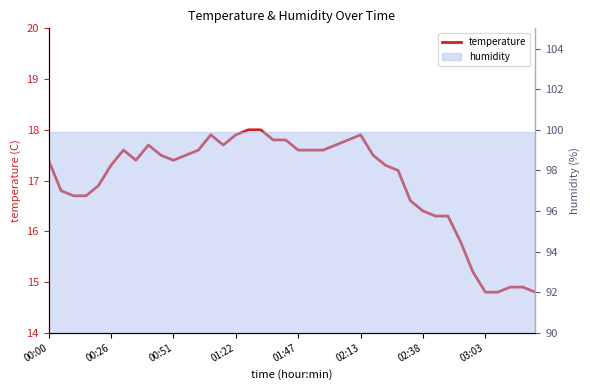

What is the change in value from 02:13 to 26?

+0.2